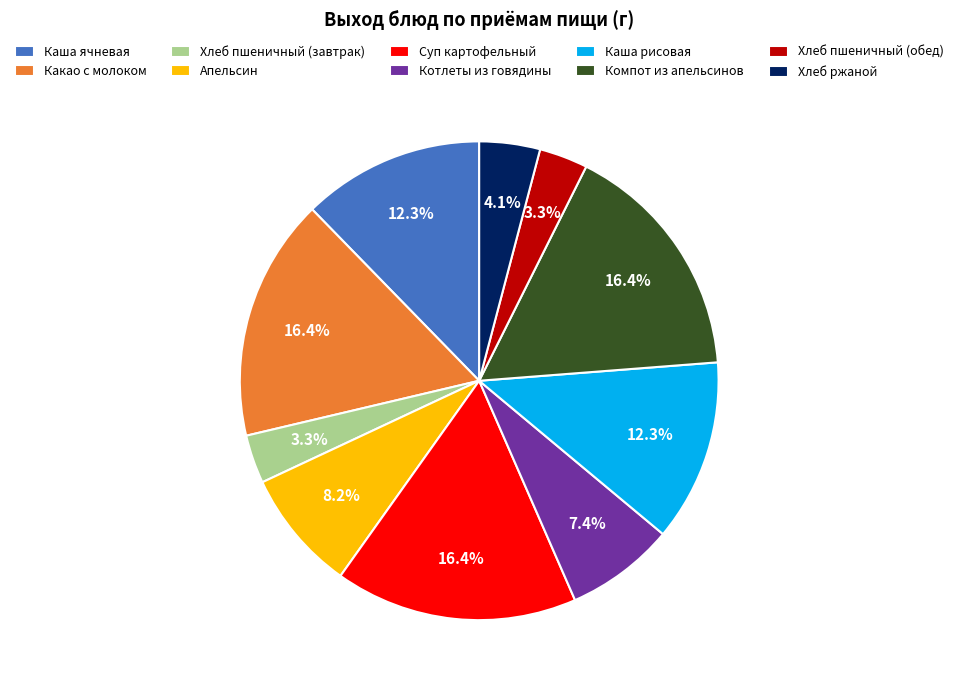

The Суп картофельный slice represents 16% of the pie. True or false?

True